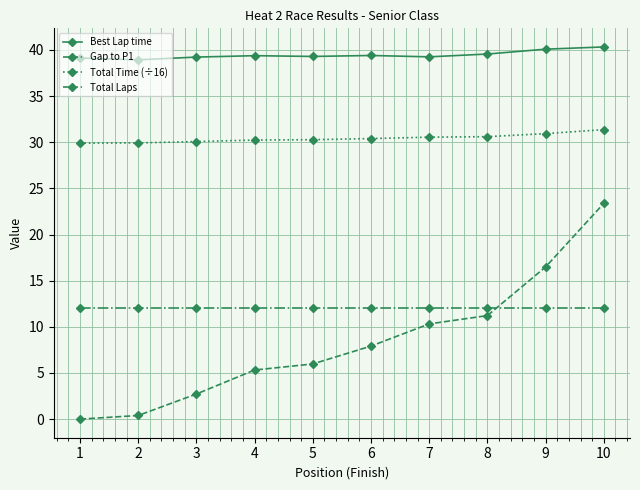

What is the highest value of the Gap to P1 series?

23.4